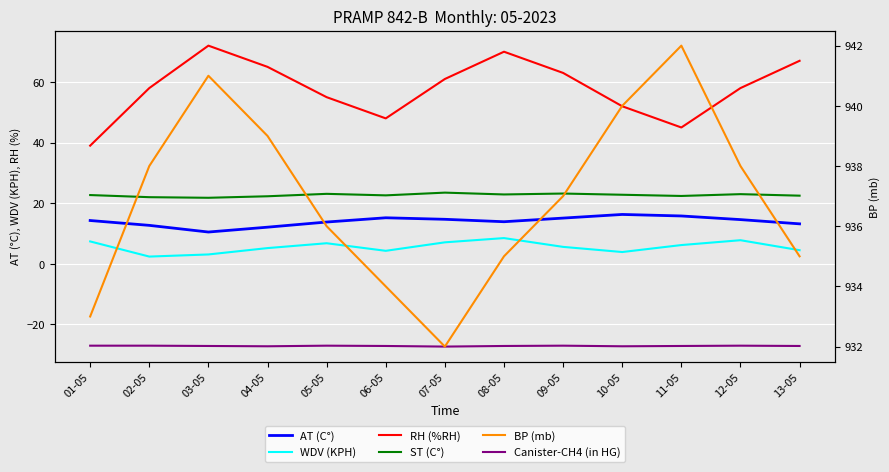

Rank the series at 11-05 from highest to lowest value.

BP (mb), RH (%RH), ST (C°), AT (C°), WDV (KPH), Canister-CH4 (in HG)